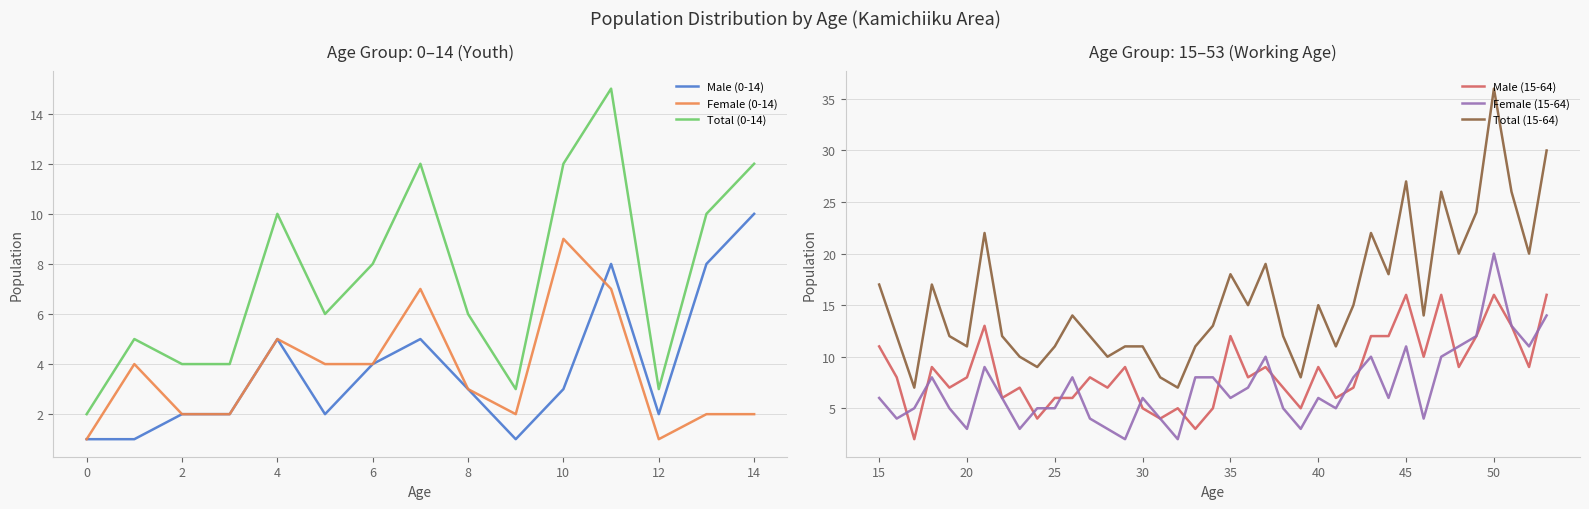

Is it true that Total (0-14) equals 3 at 0?

False